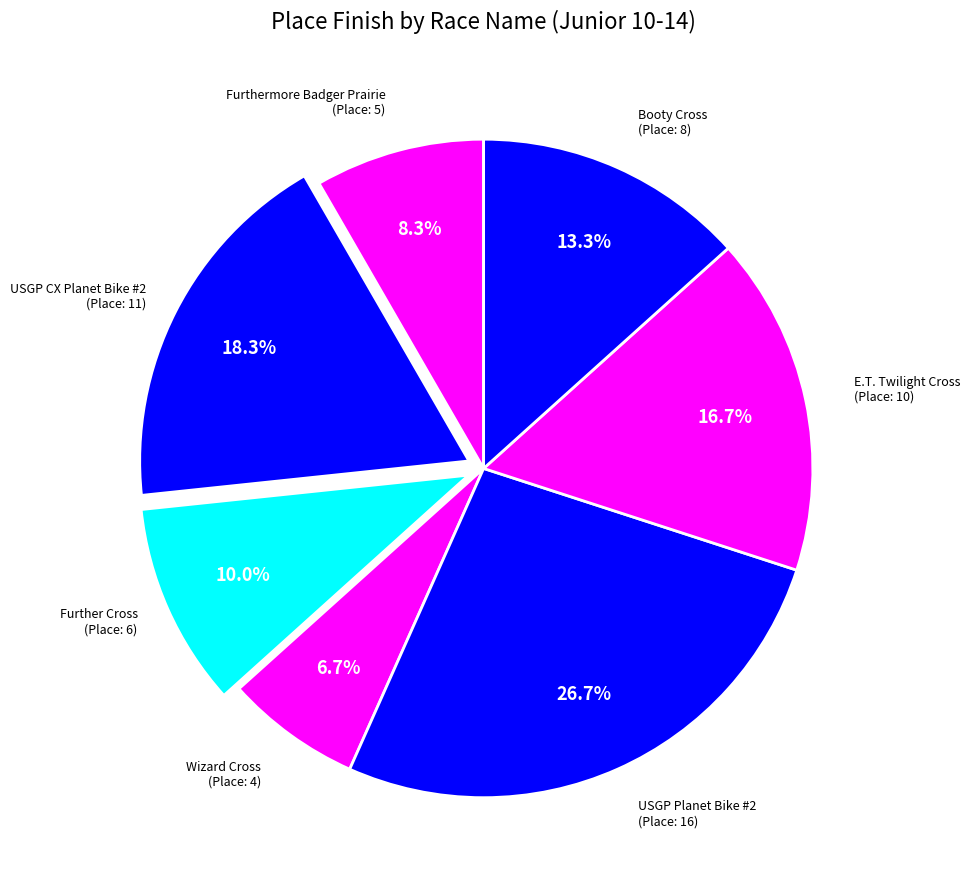

How many slices are in this pie chart?

7